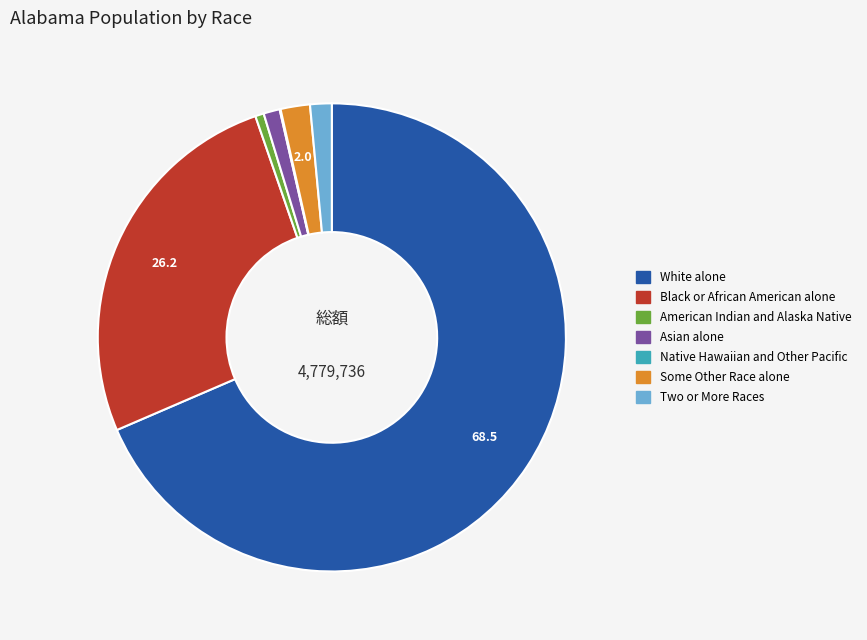

Is White alone the majority of the pie?

Yes